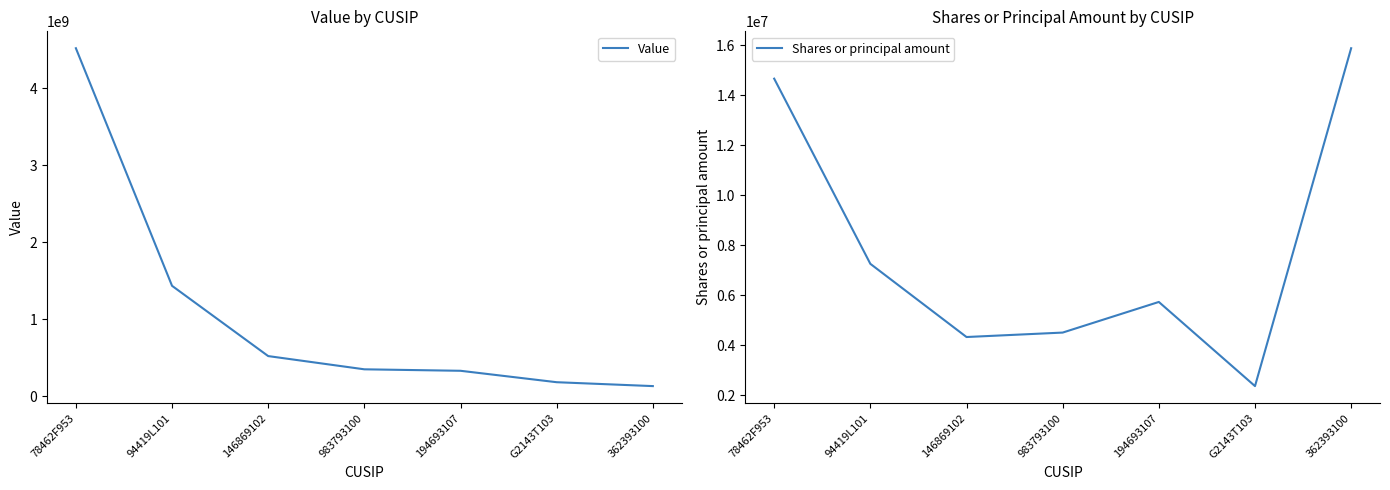

List the series in order of their overall mean, highest first.

Value, Shares or principal amount